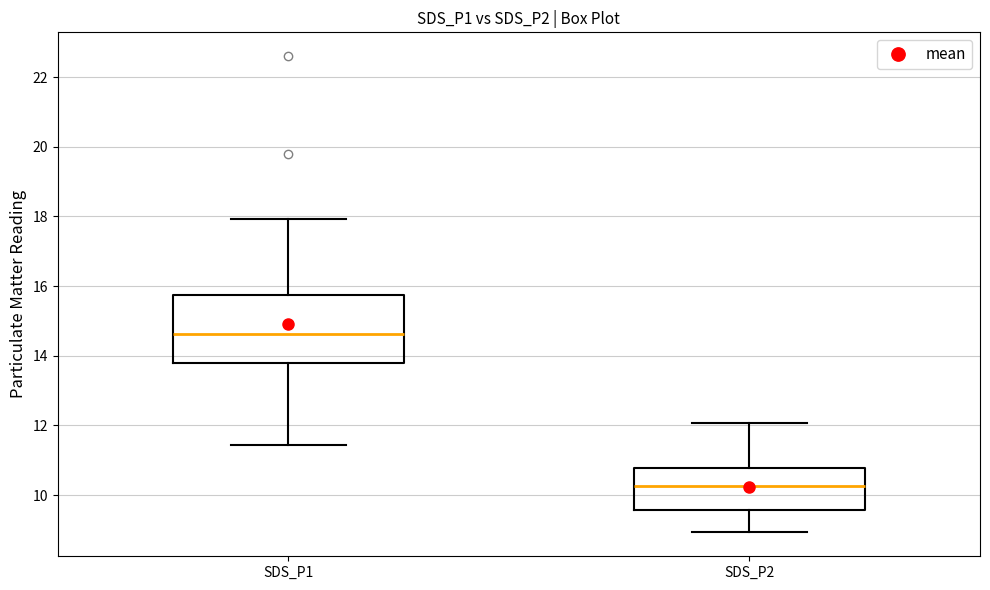

Which box is the tallest, from its lower edge to its upper edge?

SDS_P1